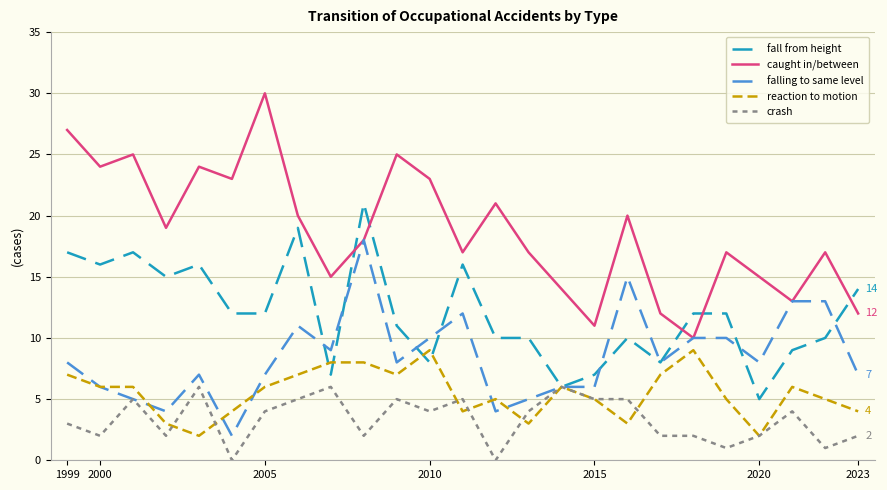

True or false: crash and caught in/between intersect in this chart.

False